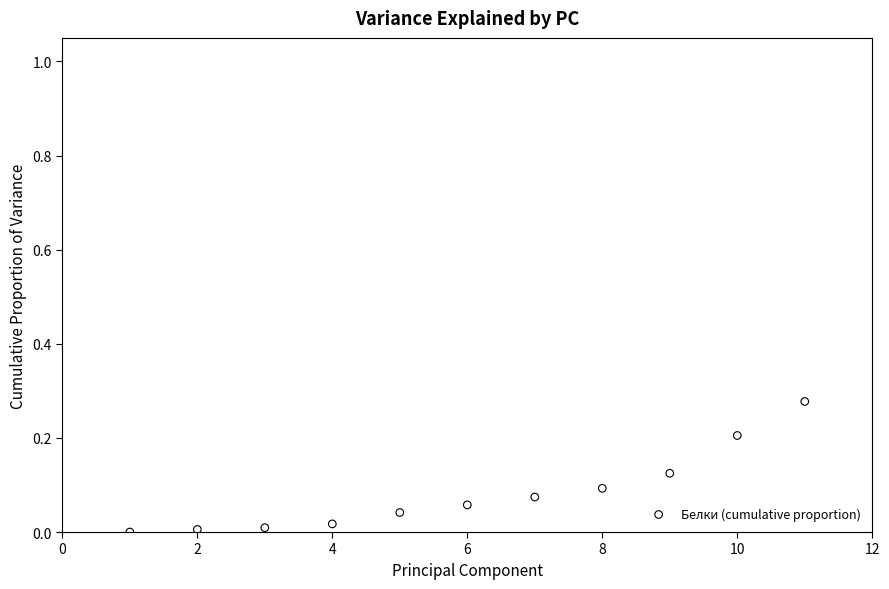

What is the range of X values (max minus min)?

10.0